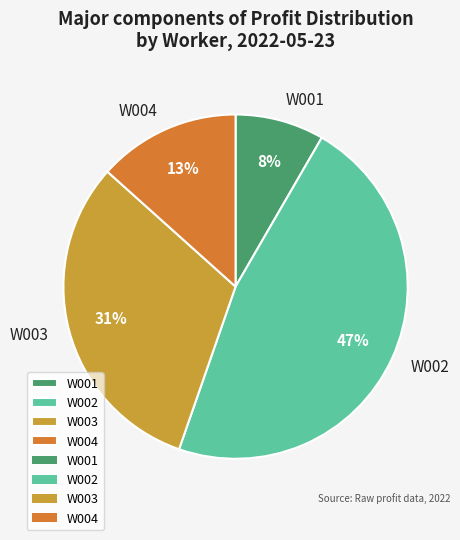

Is W003 the majority of the pie?

No